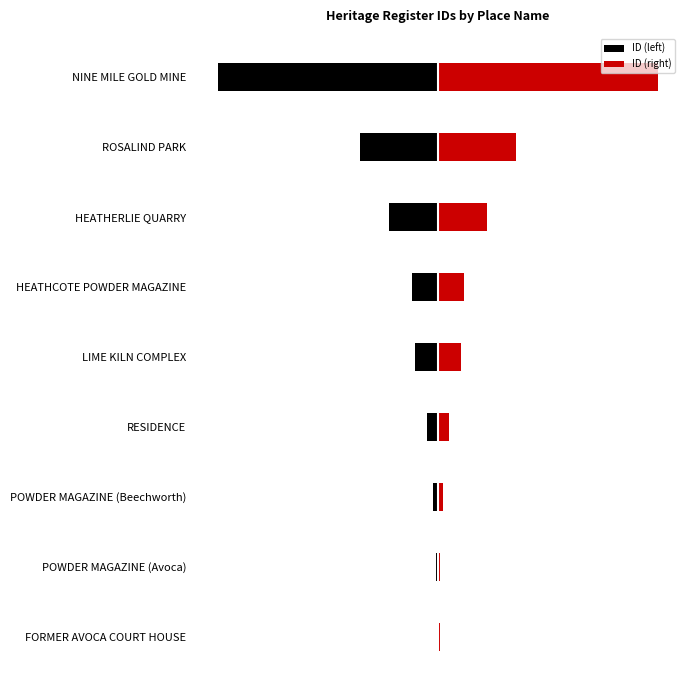

What is the sum of the ID (left) values at POWDER MAGAZINE (Beechworth) and POWDER MAGAZINE (Avoca)?

-152